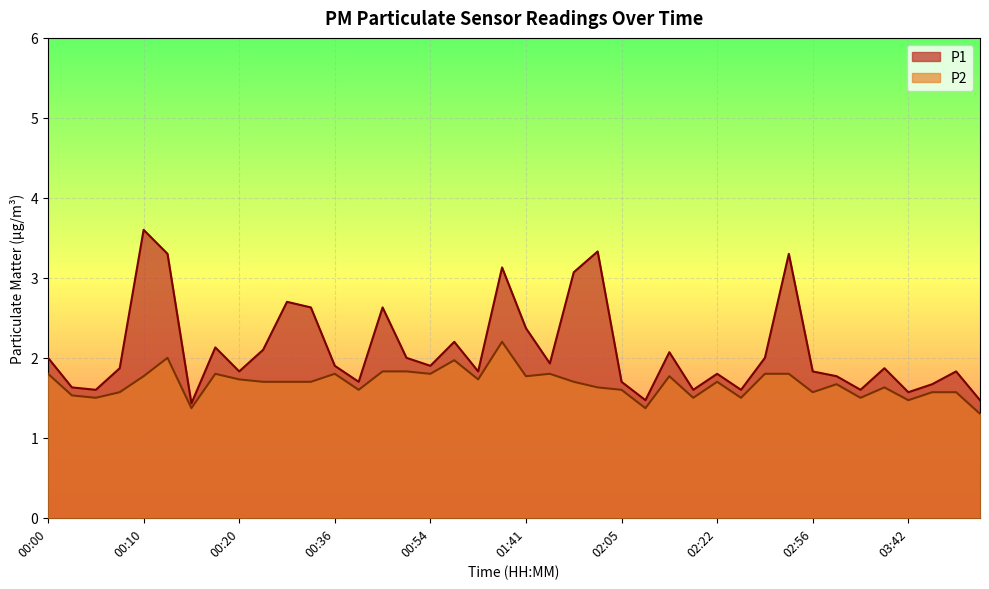

How many lines are shown in the chart?

2